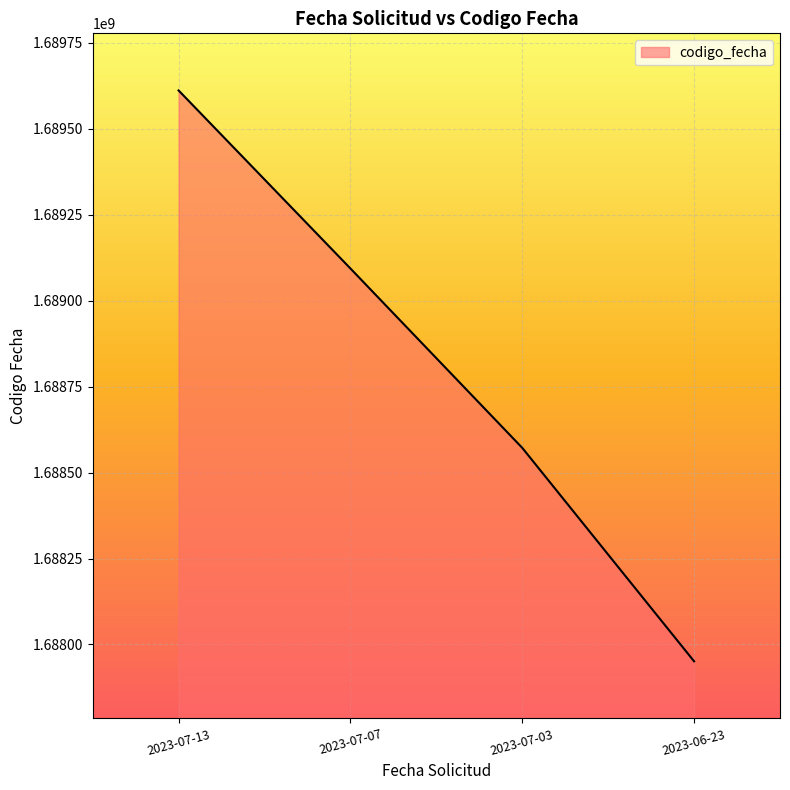

Approximately how many times larger is the value at 2023-07-13 compared to 2023-07-03?

1.0